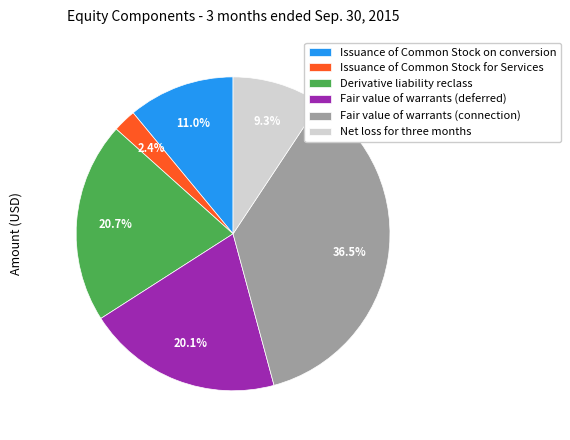

Rank the categories by value from lowest to highest.

Issuance of Common Stock for Services, Net loss for three months, Issuance of Common Stock on conversion, Fair value of warrants (deferred), Derivative liability reclass, Fair value of warrants (connection)